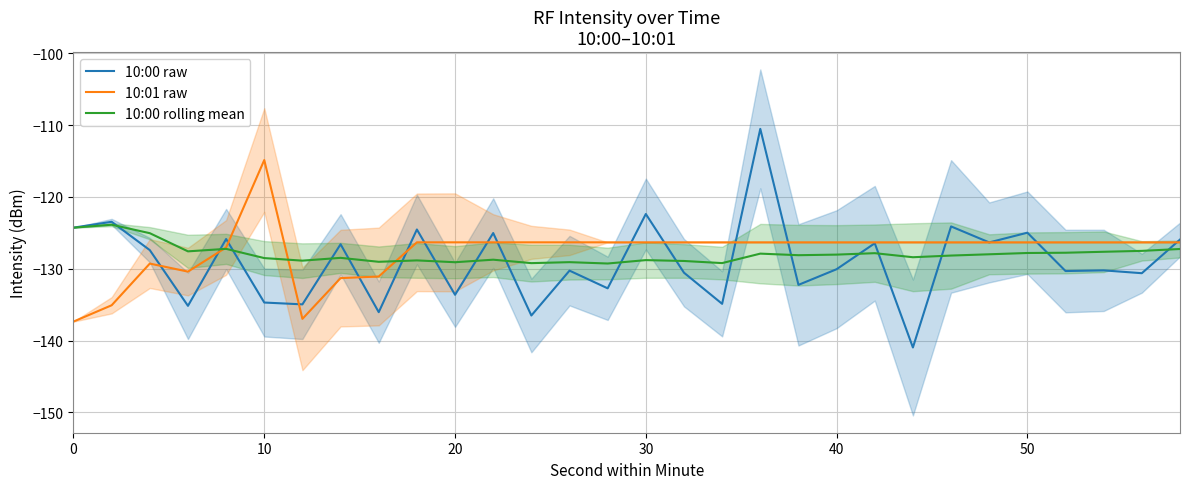

Count the number of categories in the chart.

30